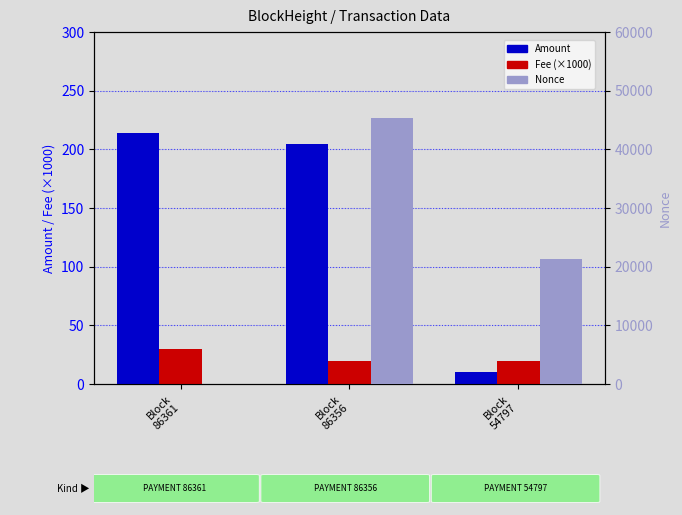

Between Block
86356 and Block
54797, which series saw the biggest shift?

Nonce